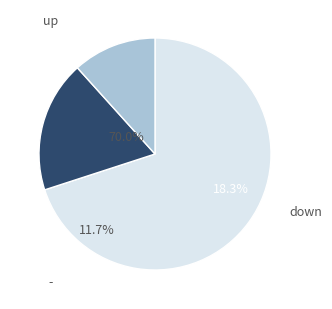

What percentage is NOT represented by -?

88.3%